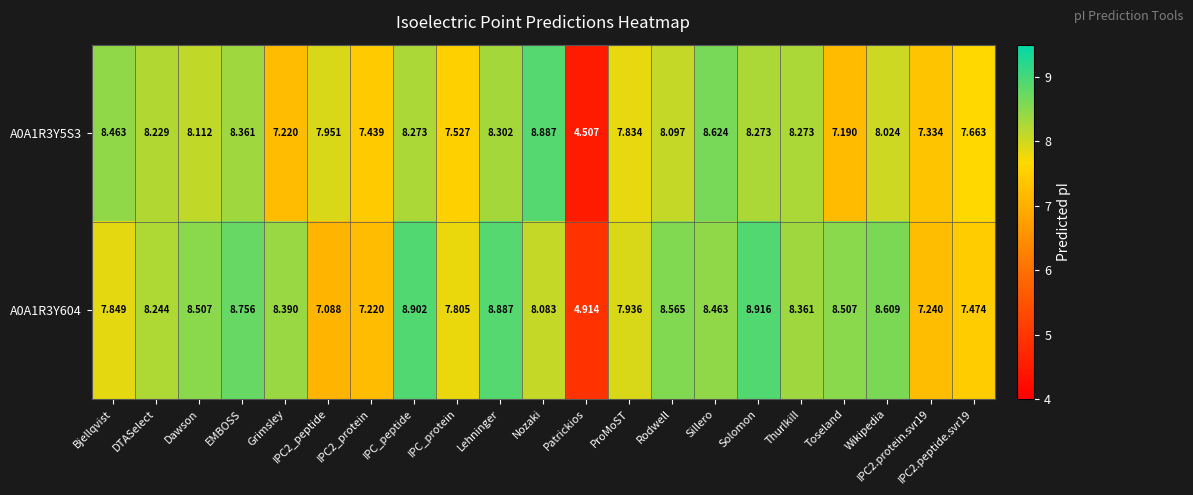

At which label is A0A1R3Y604 closest to 6?

Patrickios